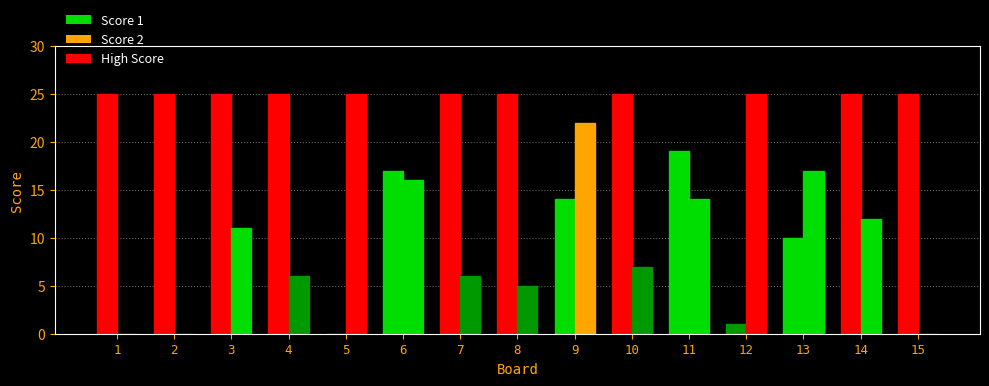

List the labels in order of Score 2 value, largest first.

5, 12, 9, 13, 6, 11, 14, 3, 10, 4, 7, 8, 1, 2, 15